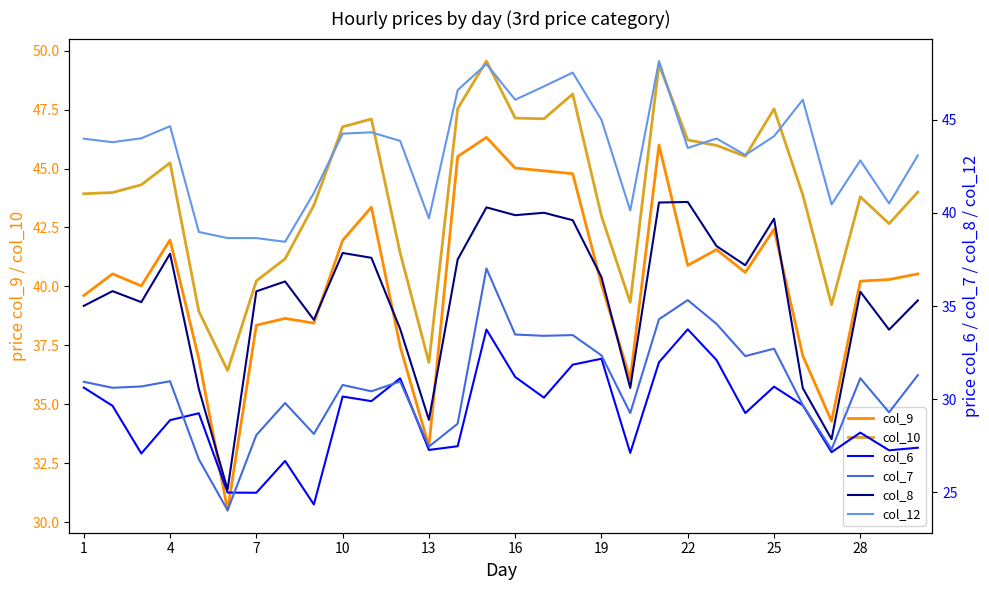

True or false: col_9 and col_10 cross at least once.

False